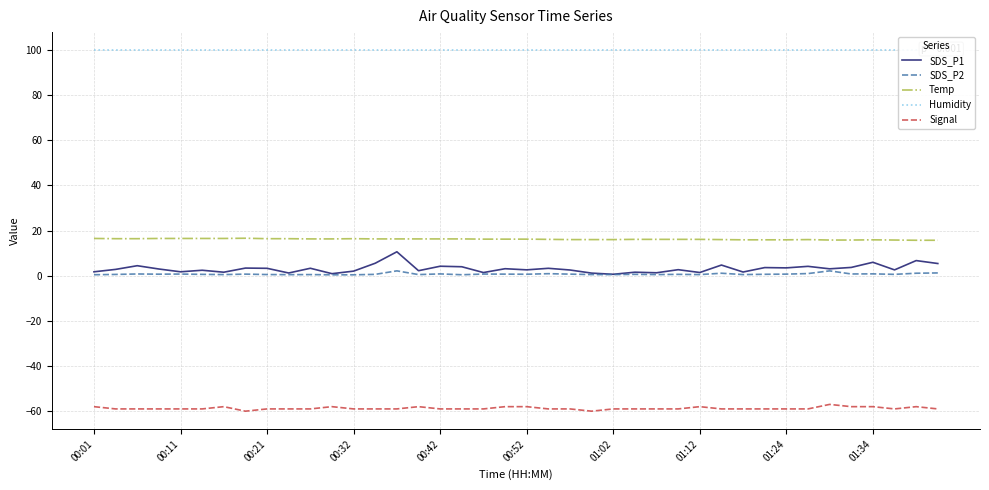

True or false: SDS_P1 and Humidity intersect in this chart.

False